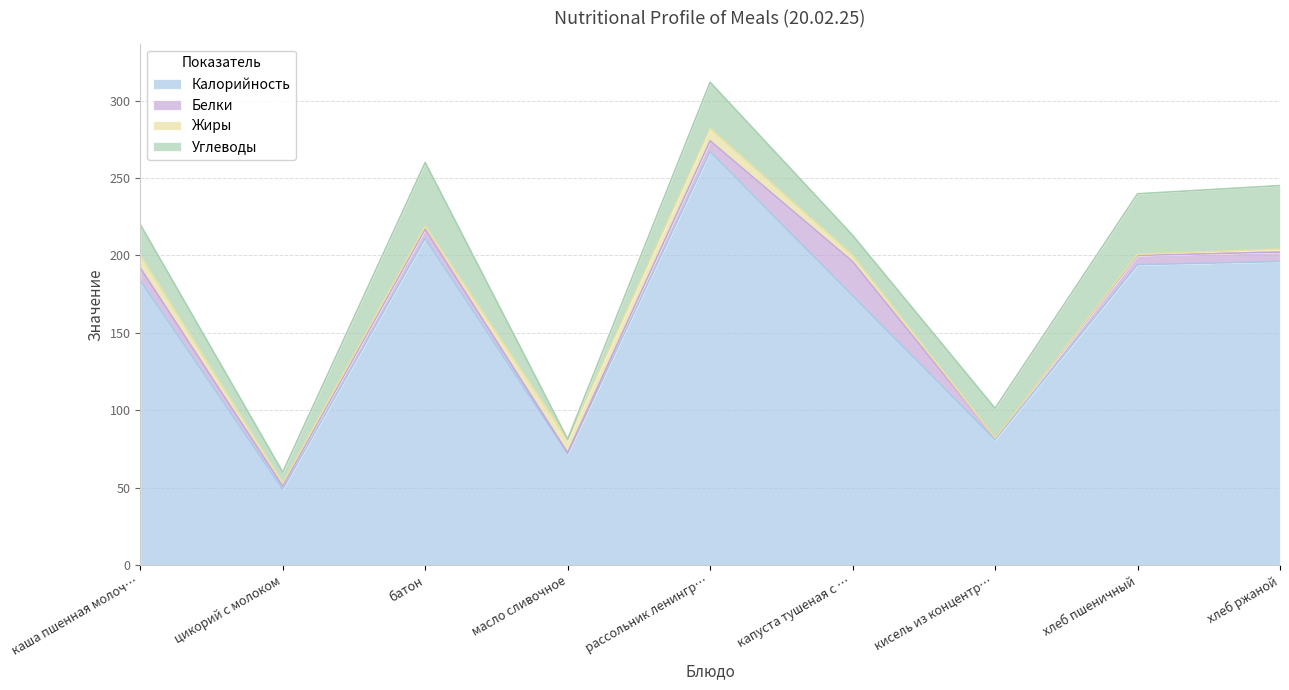

Which category has the highest value in the Углеводы series?

батон